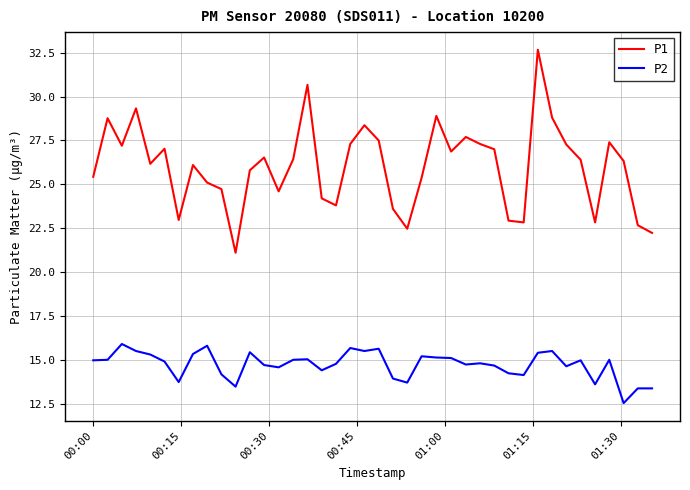

True or false: P2 and P1 cross at least once.

False